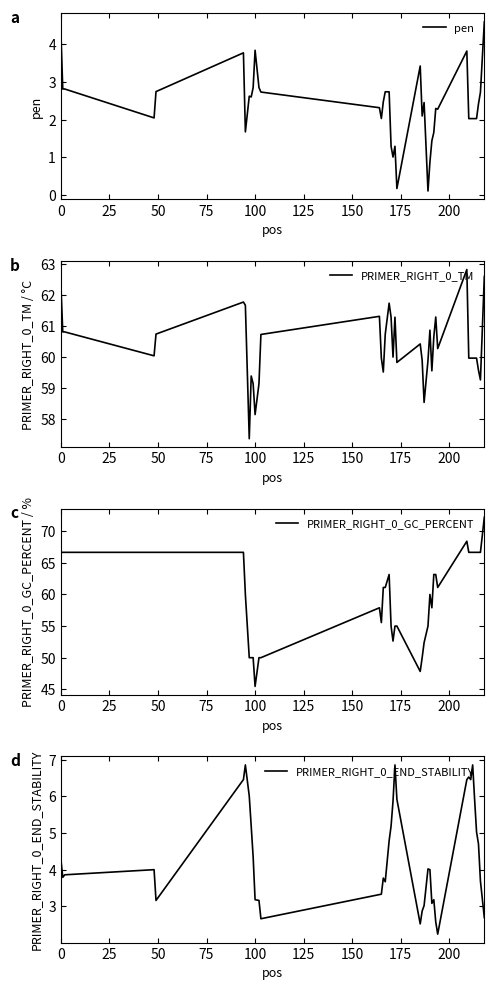

What is the minimum value for PRIMER_RIGHT_0_END_STABILITY?

2.2